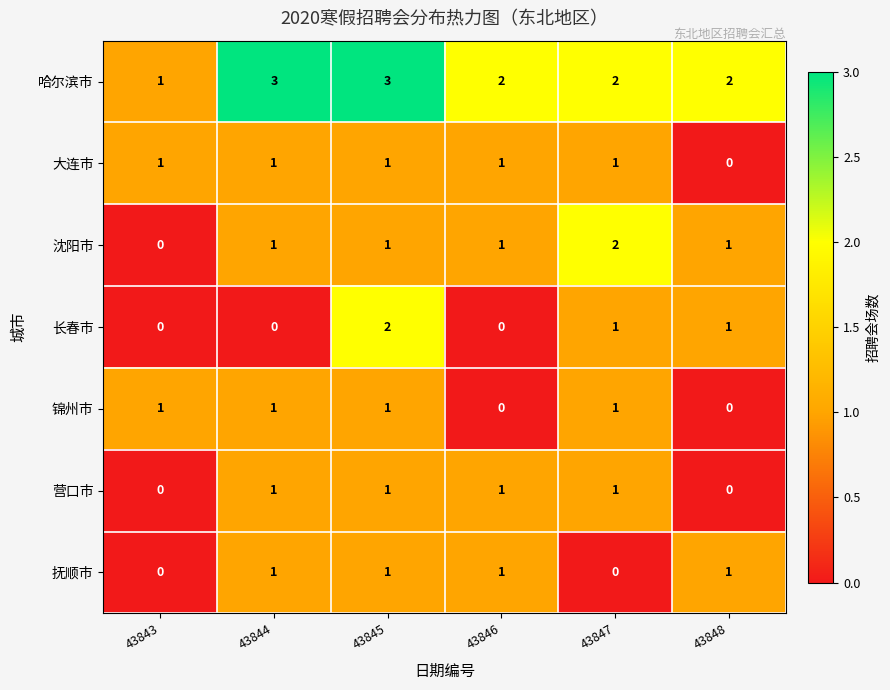

What is the maximum value shown in the chart?

3